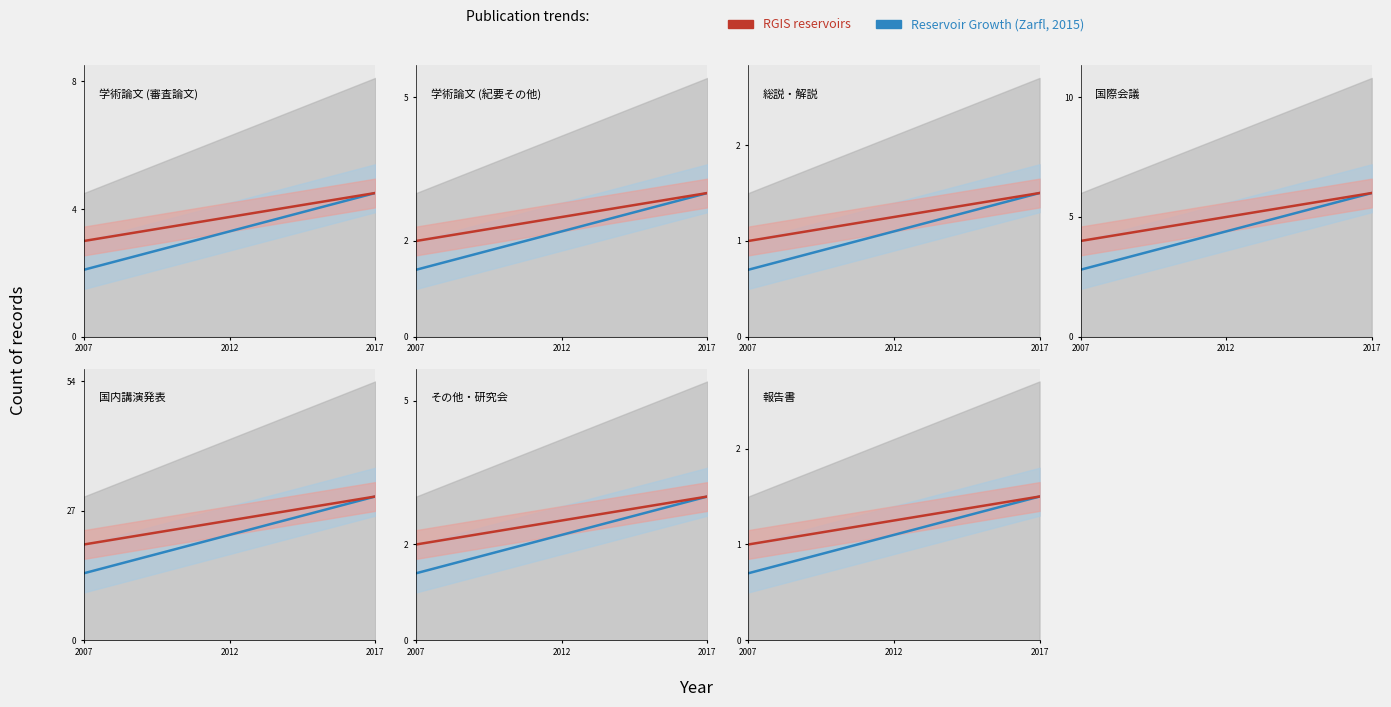

True or false: Reservoir Growth (Zarfl, 2015) has more than 1 points higher than both neighbors.

False